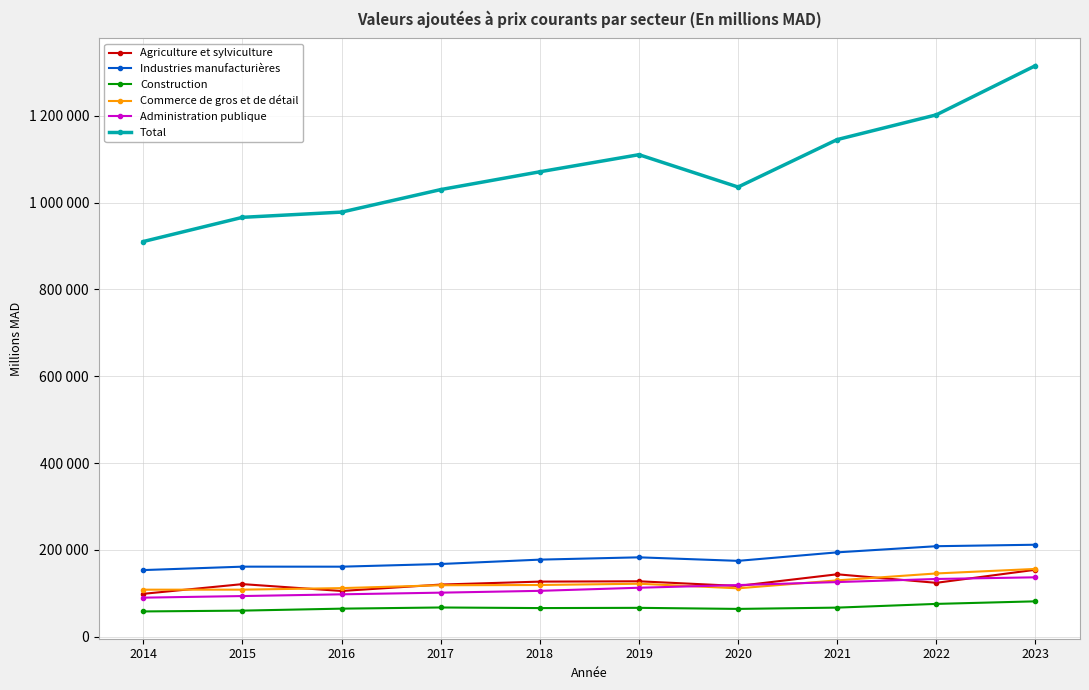

What is the sum of all Total values?

10766085